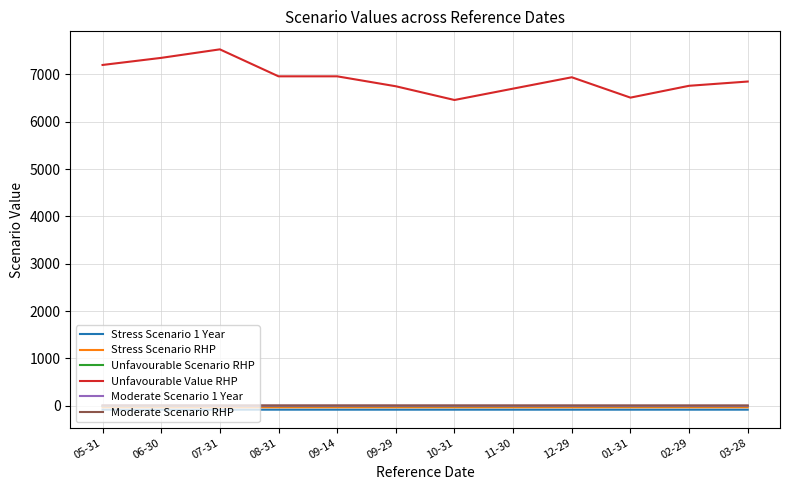

The value of Unfavourable Scenario RHP at 06-30 is -6.0. True or false?

True